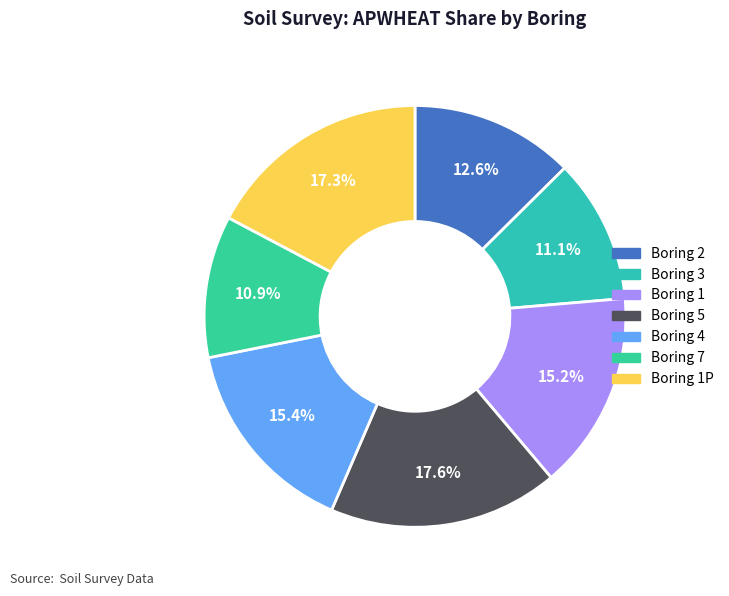

How many segments does this pie chart have?

7